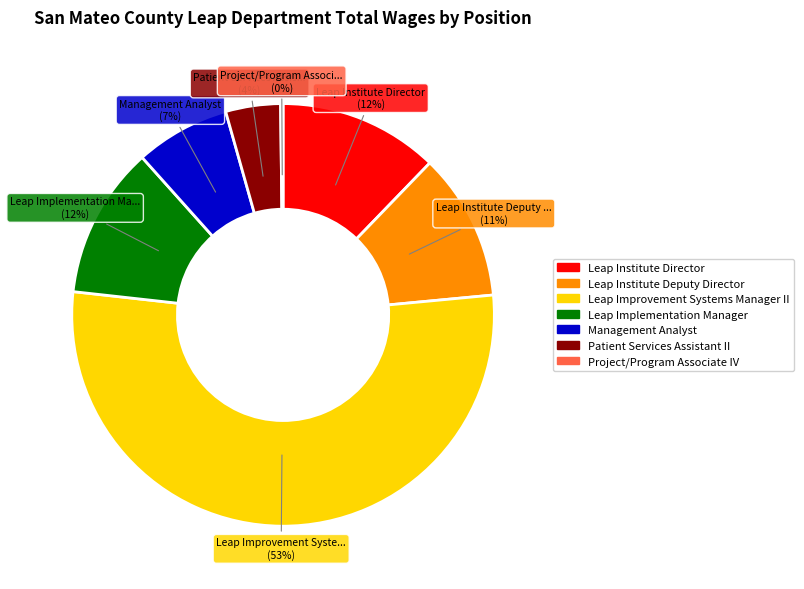

To the nearest percent, what percentage of the pie is Leap Institute Director?

12%